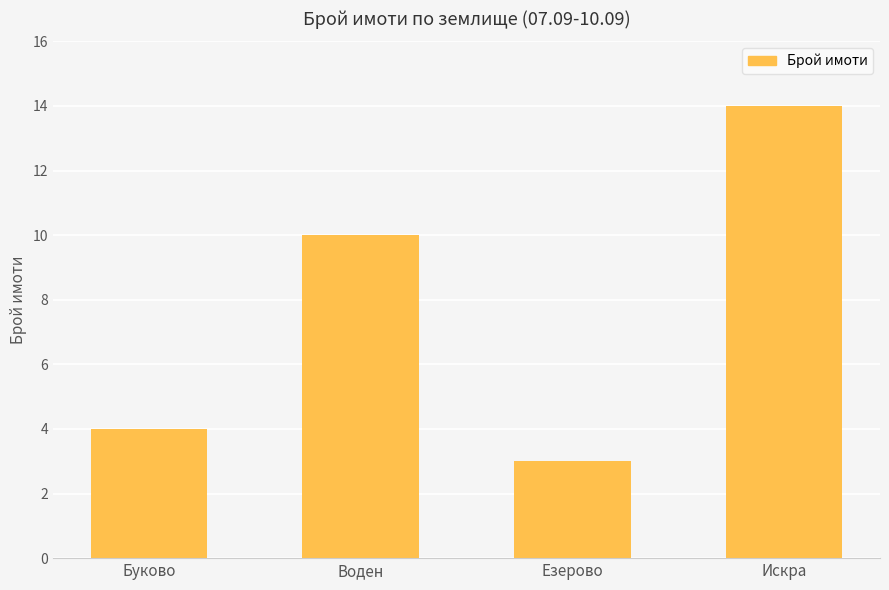

What is the sum of the values at Искра and Езерово?

17